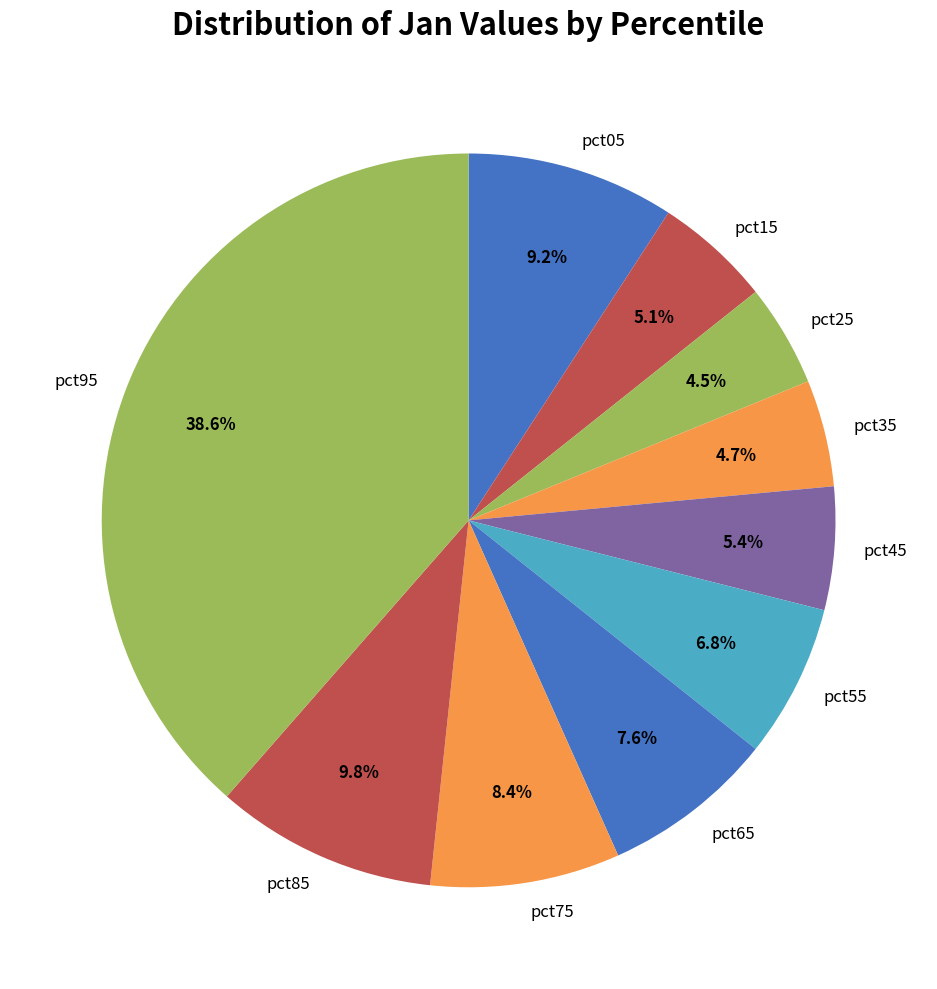

To the nearest percent, what percentage of the pie is pct35?

5%